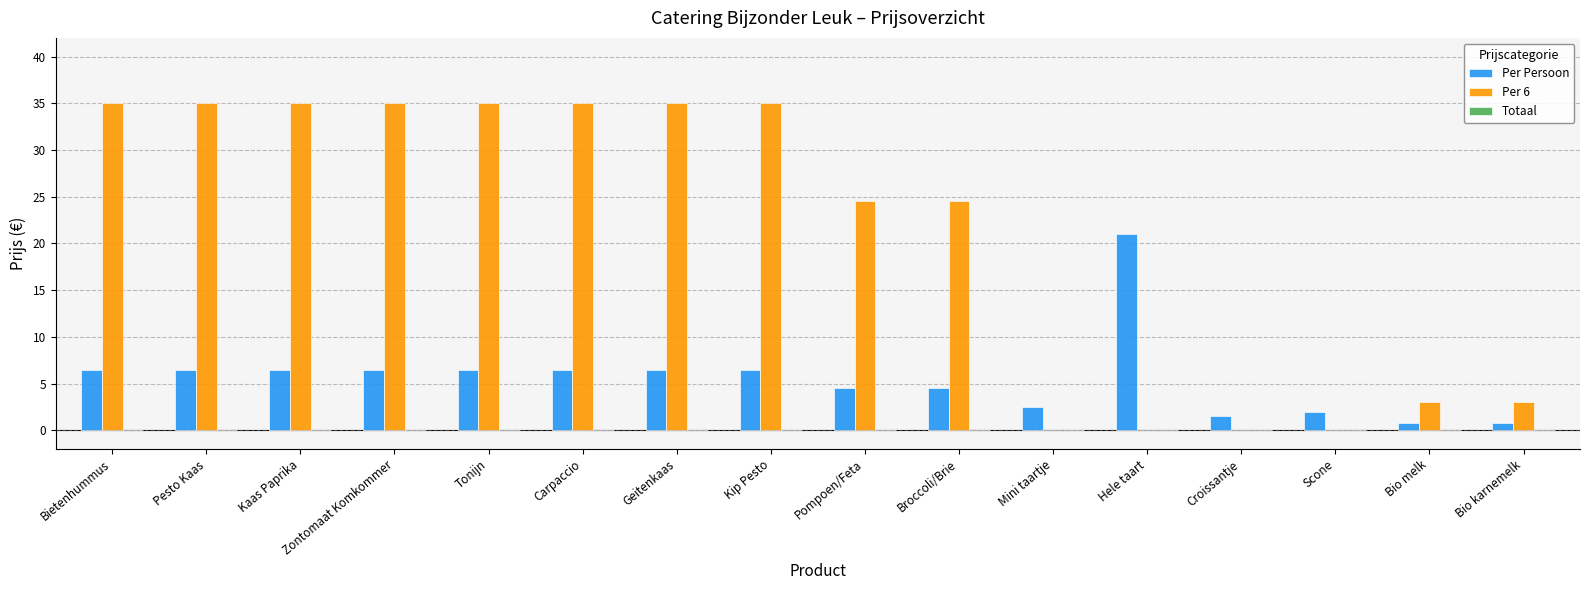

What is the total value across all series at Kaas Paprika?

41.5